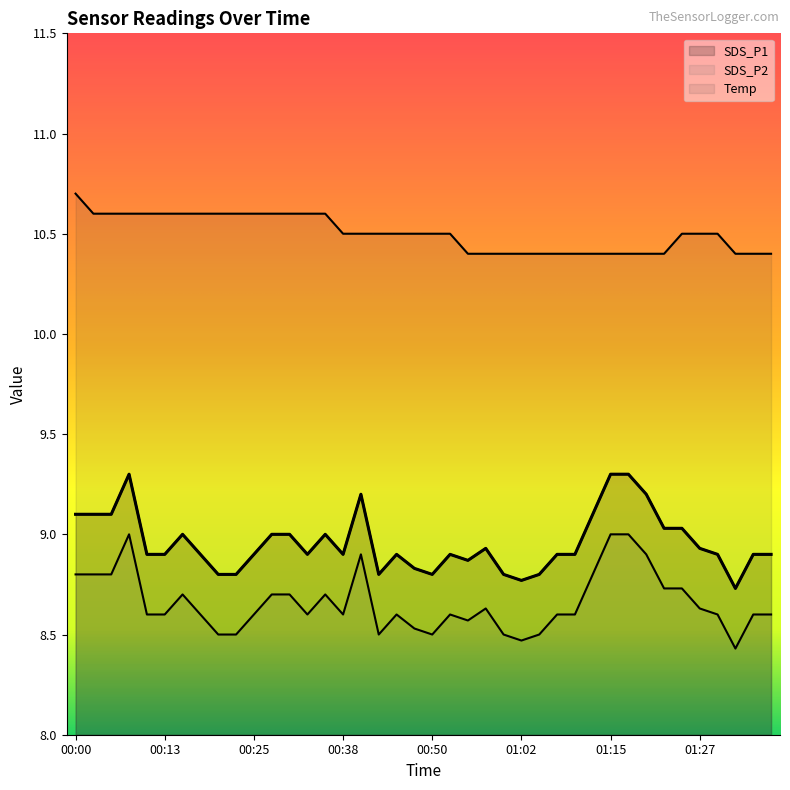

Does the chart have visible grid lines?

No